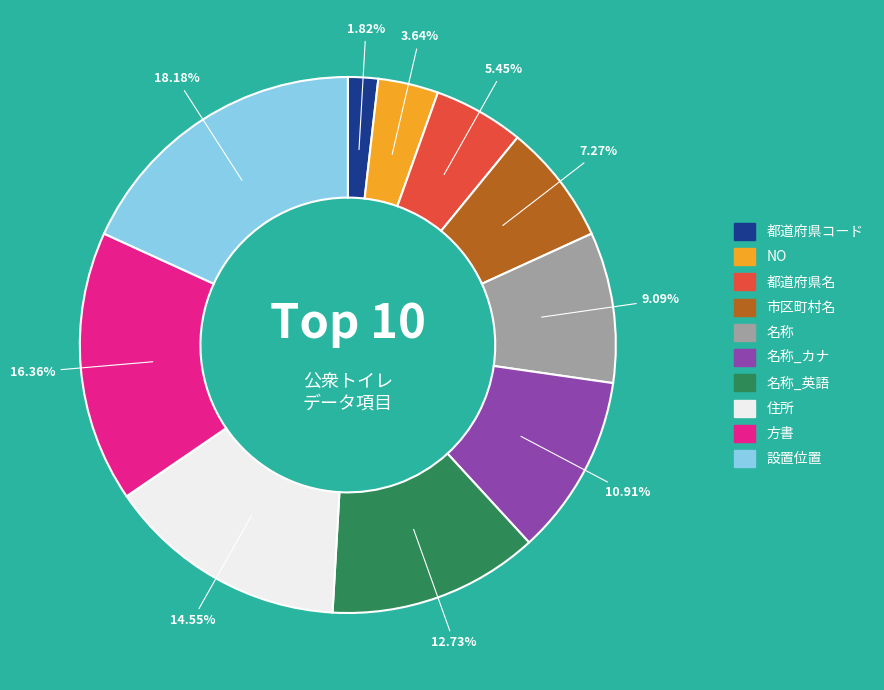

Is there any slice that represents more than half of the pie?

No